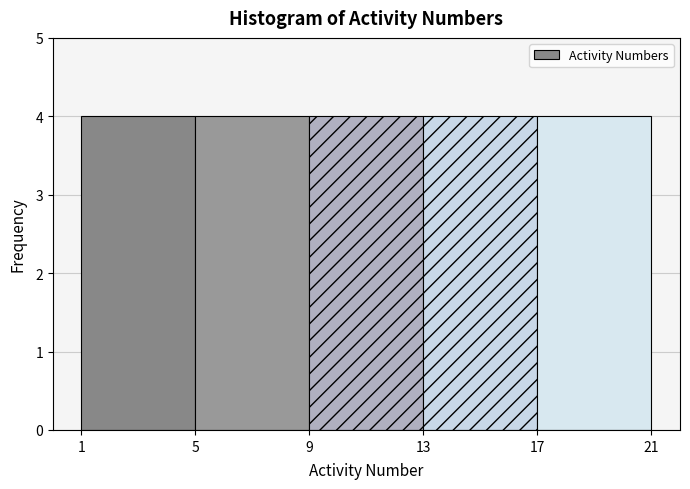

Reading left to right, transcribe this chart: for each bar, give the range it covers on the x-axis and its height. The values are not printed on the chart, so give them approximately, as read against the axis.

1 to 5: 4
5 to 9: 4
9 to 13: 4
13 to 17: 4
17 to 21: 4